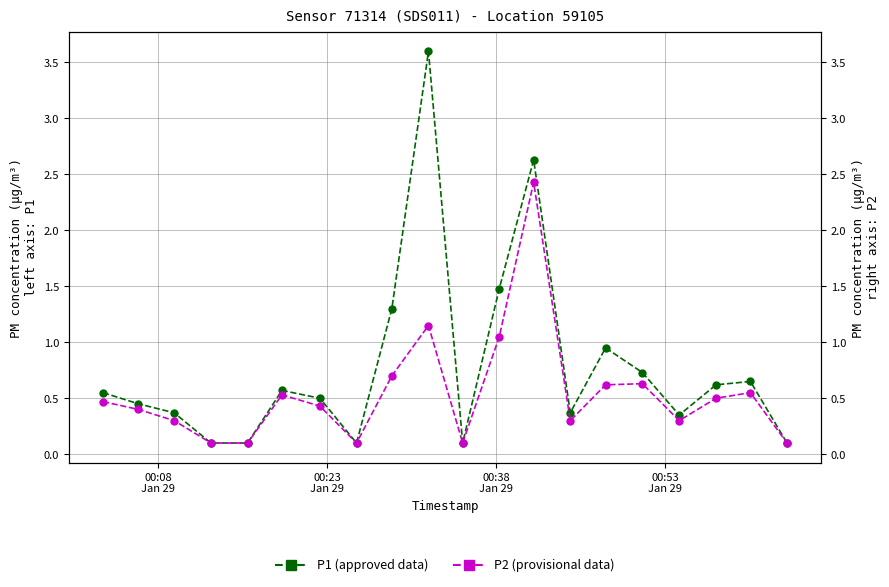

How many lines are shown in the chart?

2